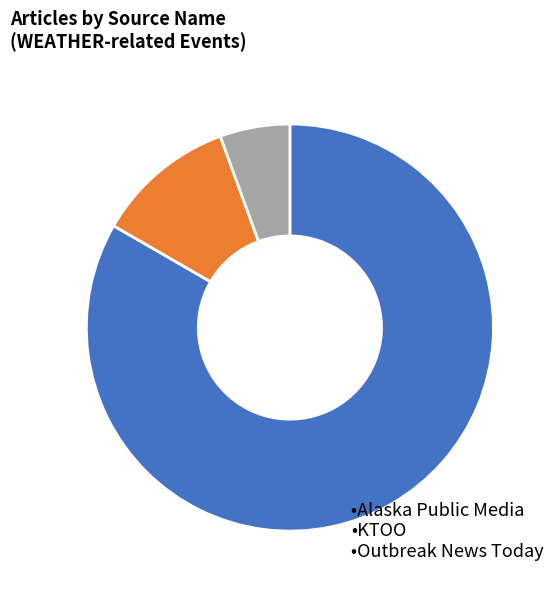

Is there a majority slice in this chart?

Yes